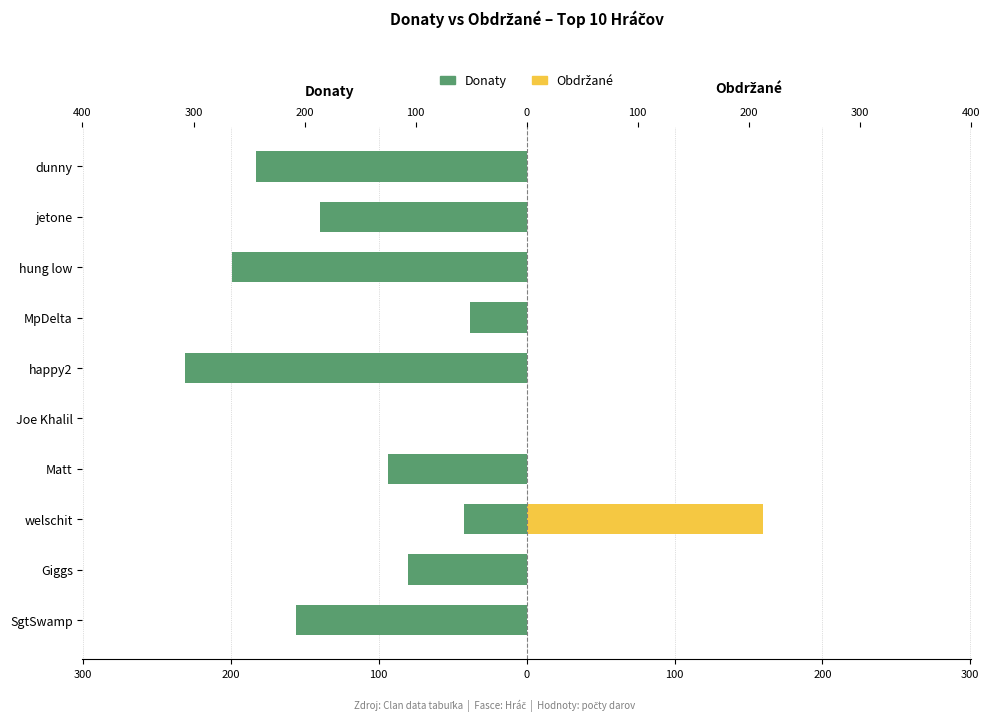

How many bars are there in each group?

2